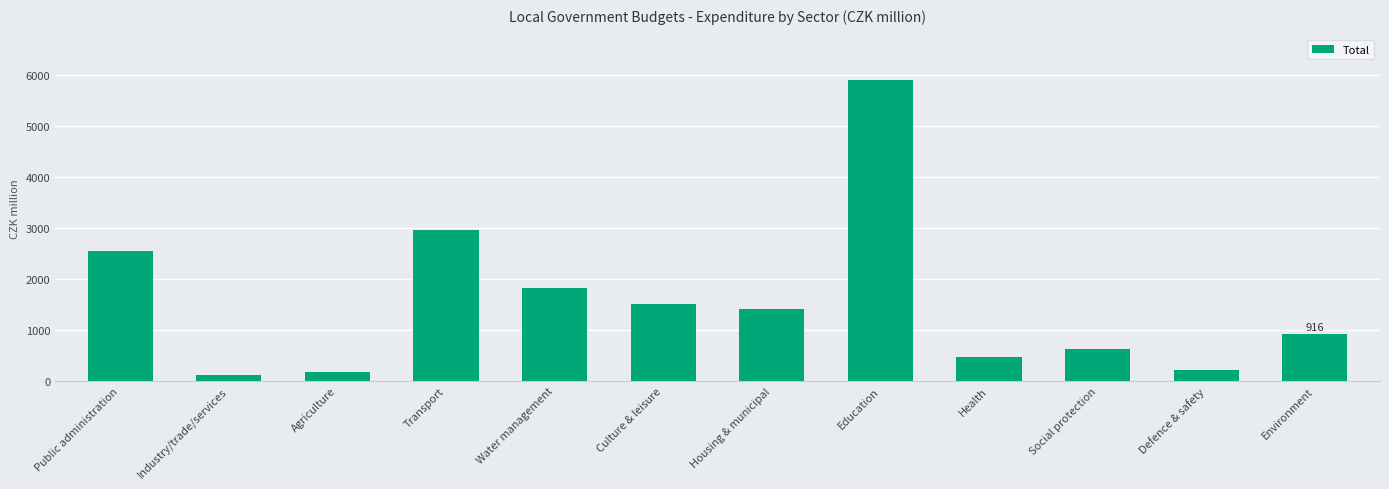

What is the sum of all values?

18621.6